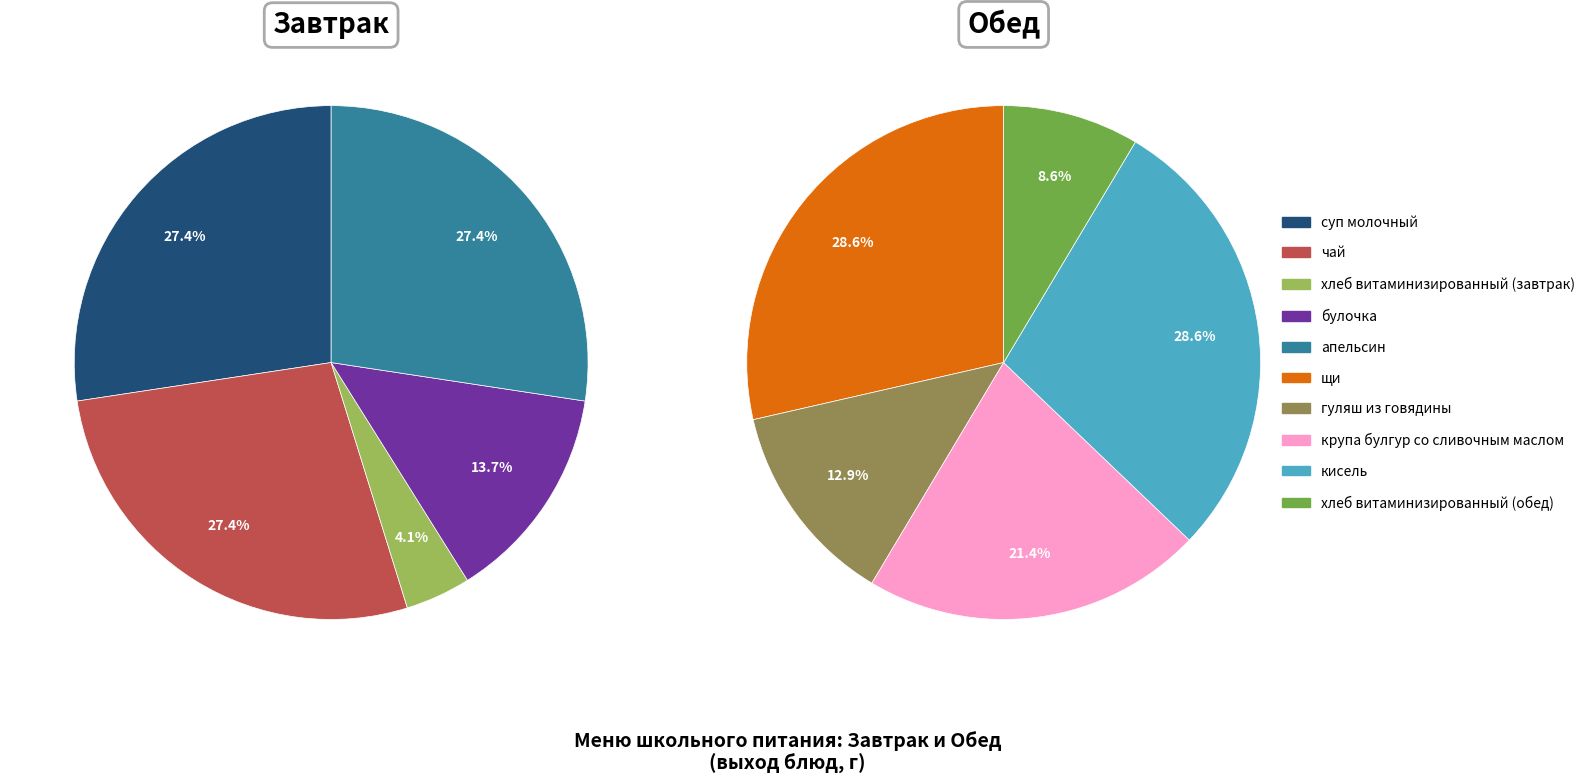

Which category has the smallest portion of the pie?

хлеб витаминизированный (завтрак)